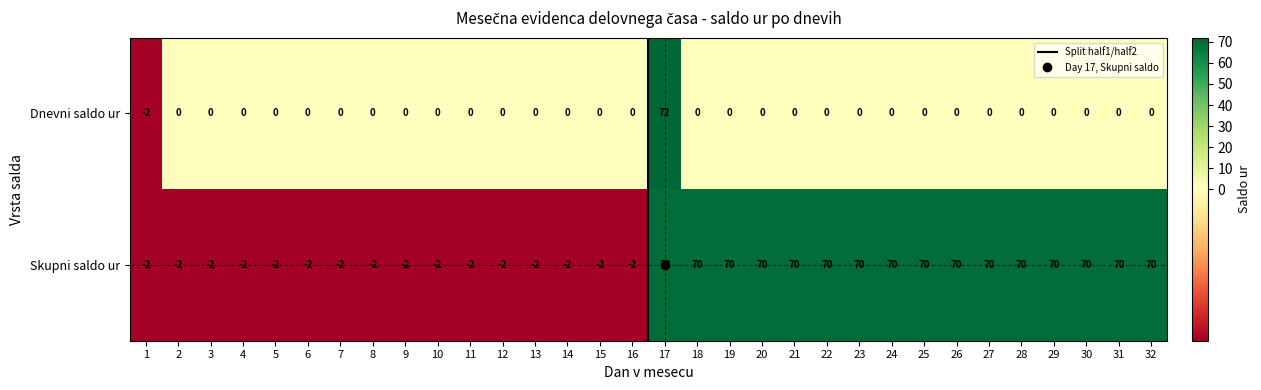

What is the difference between the highest and lowest values at 2?

2